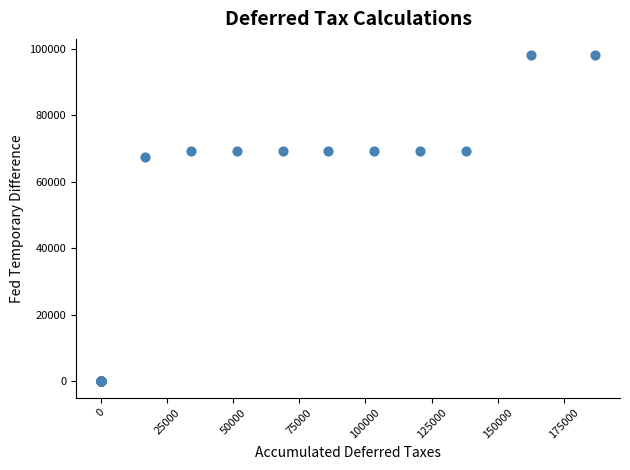

What Y value in the scatter plot is closest to 49035?

67392.9